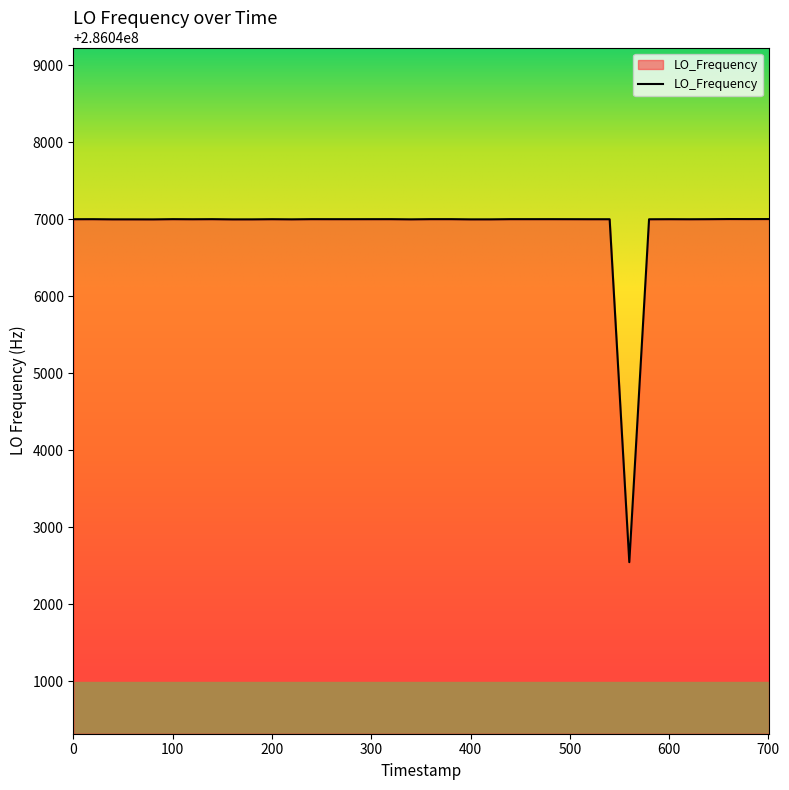

Count the number of data series in this chart.

1